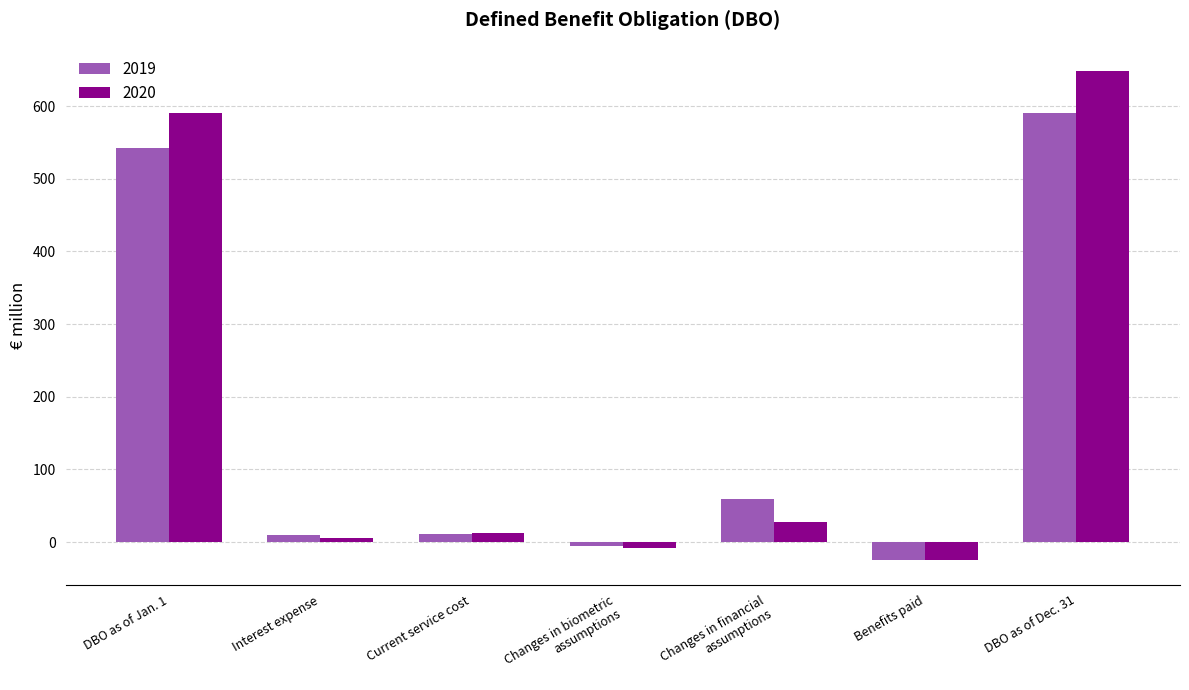

Is the value of 2020 at Benefits paid greater than the value of 2019 at DBO as of Jan. 1?

No